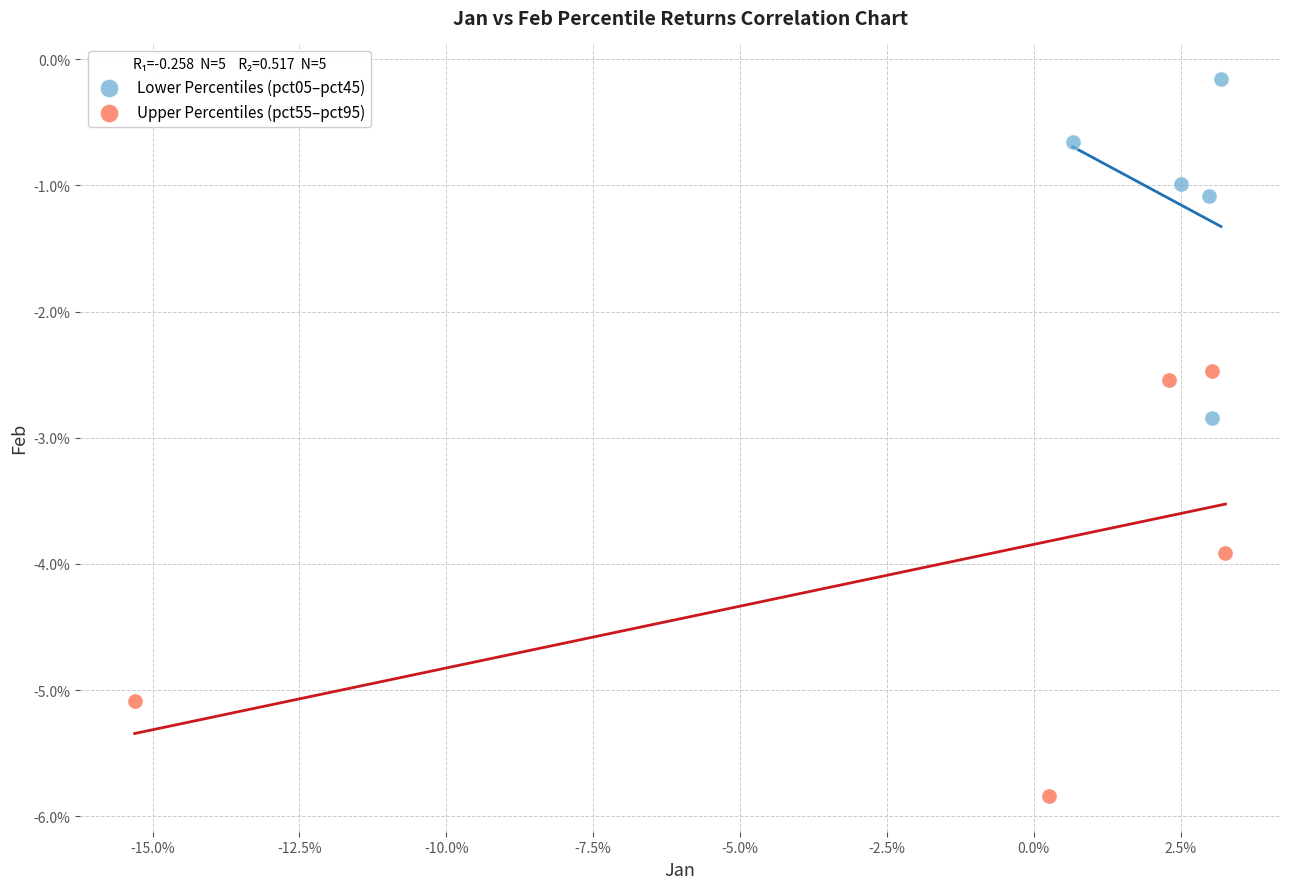

Which series has the largest Y range (max minus min)?

Upper Percentiles (pct55–pct95)